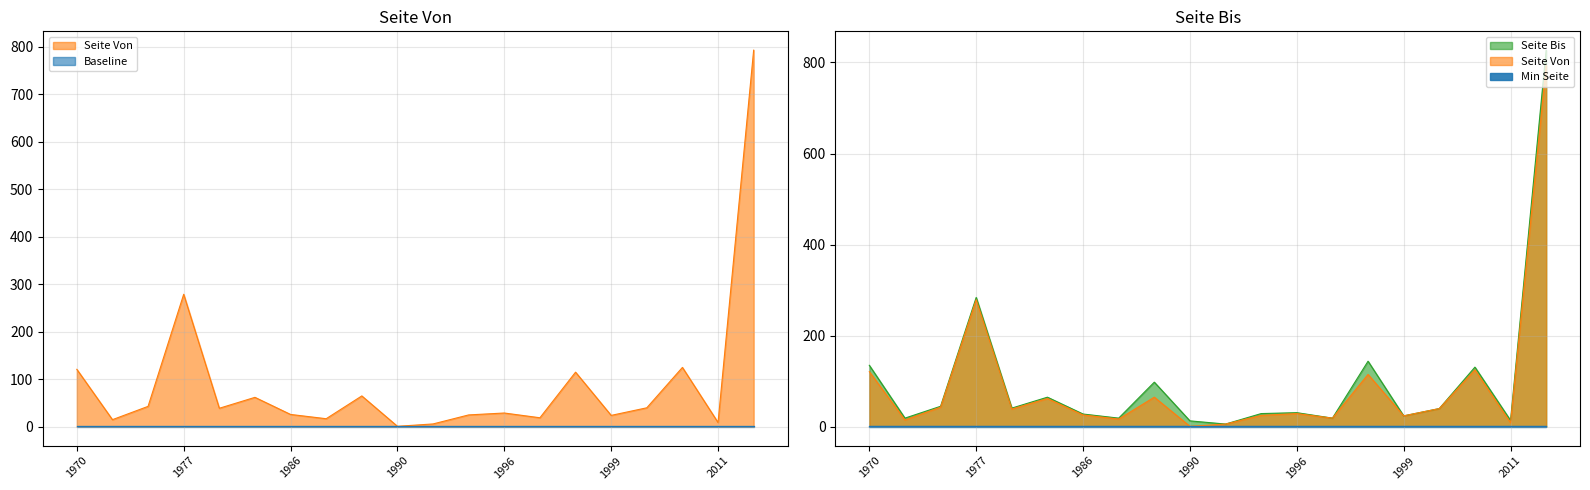

At which label is Seite Von closest to 397?

1977